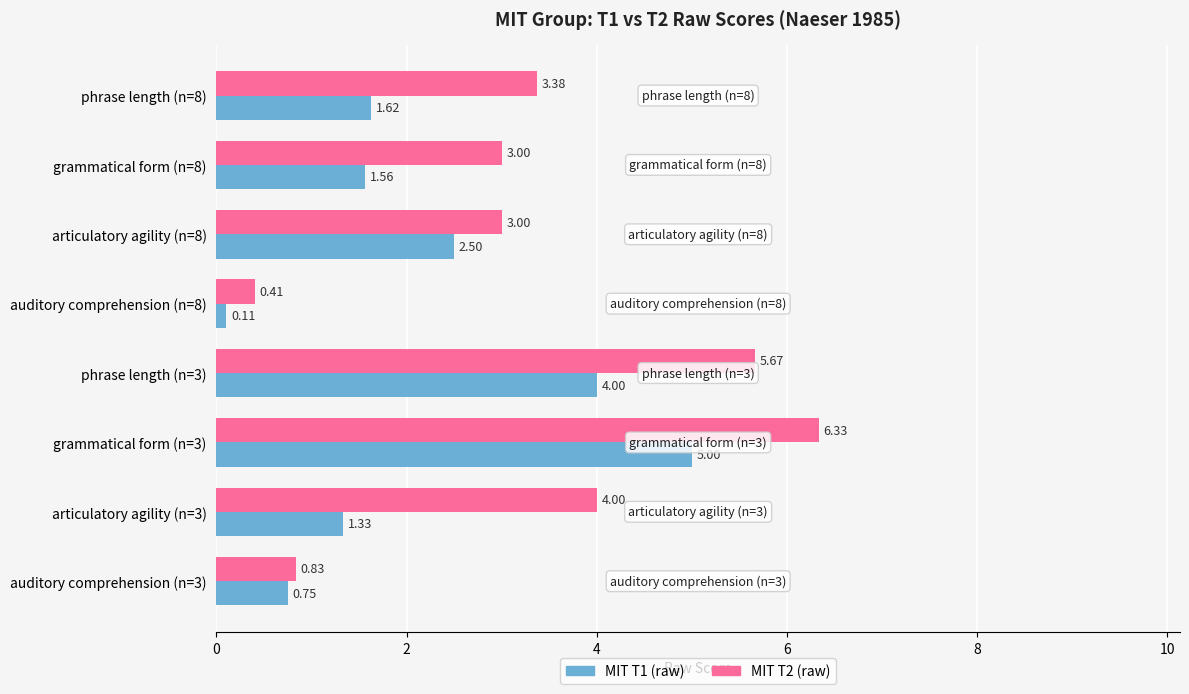

What is the difference between the maximum and minimum values in the MIT T1 (raw) series?

4.9